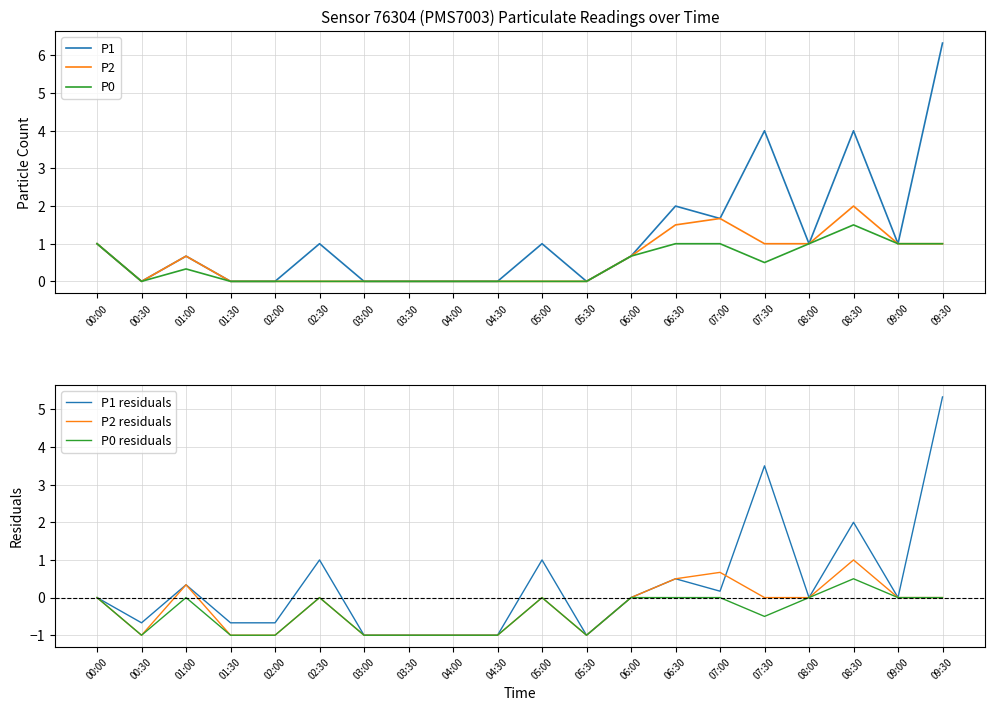

What is the label of the 7th point from the right?

06:30